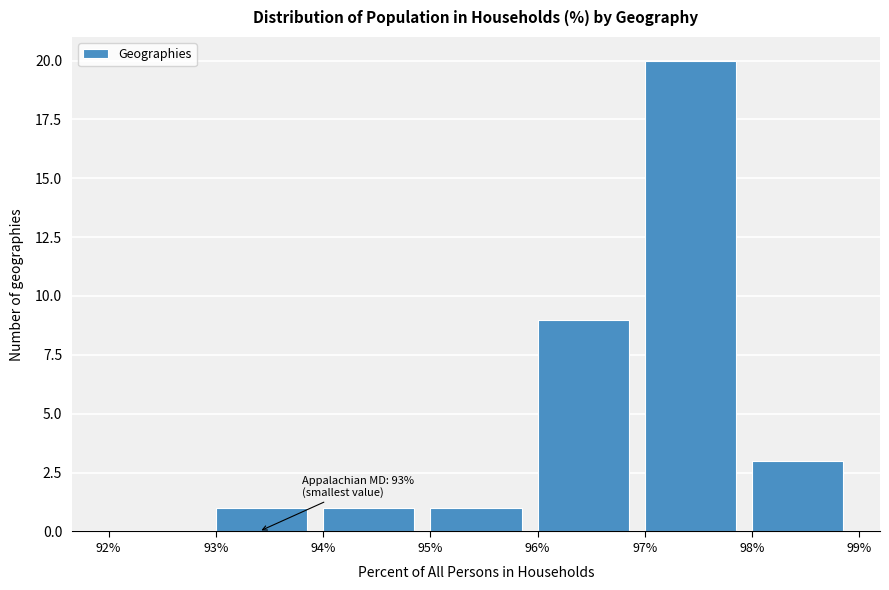

Over which range of the x-axis is the bar tallest?

97% to 98%